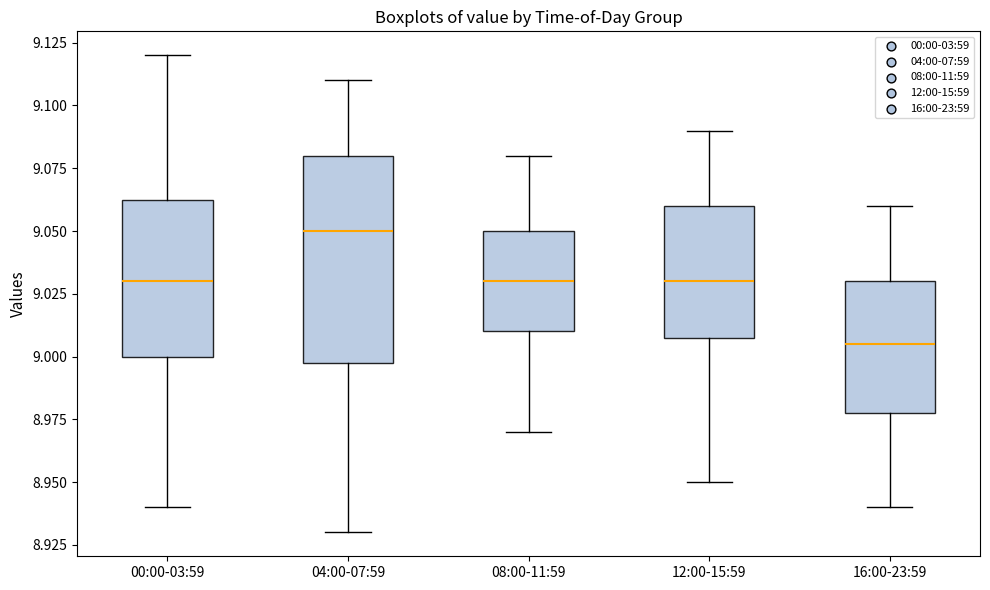

Reading left to right, read every box against the y-axis: the position of its median line, the range the box covers, and the ends of its whiskers. The values are not printed on the chart, so give them approximately, as read against the axis.

00:00-03:59: median 9.030, box 9.000 to 9.065, whiskers 8.940 to 9.120
04:00-07:59: median 9.050, box 9.000 to 9.080, whiskers 8.930 to 9.110
08:00-11:59: median 9.030, box 9.010 to 9.050, whiskers 8.970 to 9.080
12:00-15:59: median 9.030, box 9.010 to 9.060, whiskers 8.950 to 9.090
16:00-23:59: median 9.005, box 8.980 to 9.030, whiskers 8.940 to 9.060